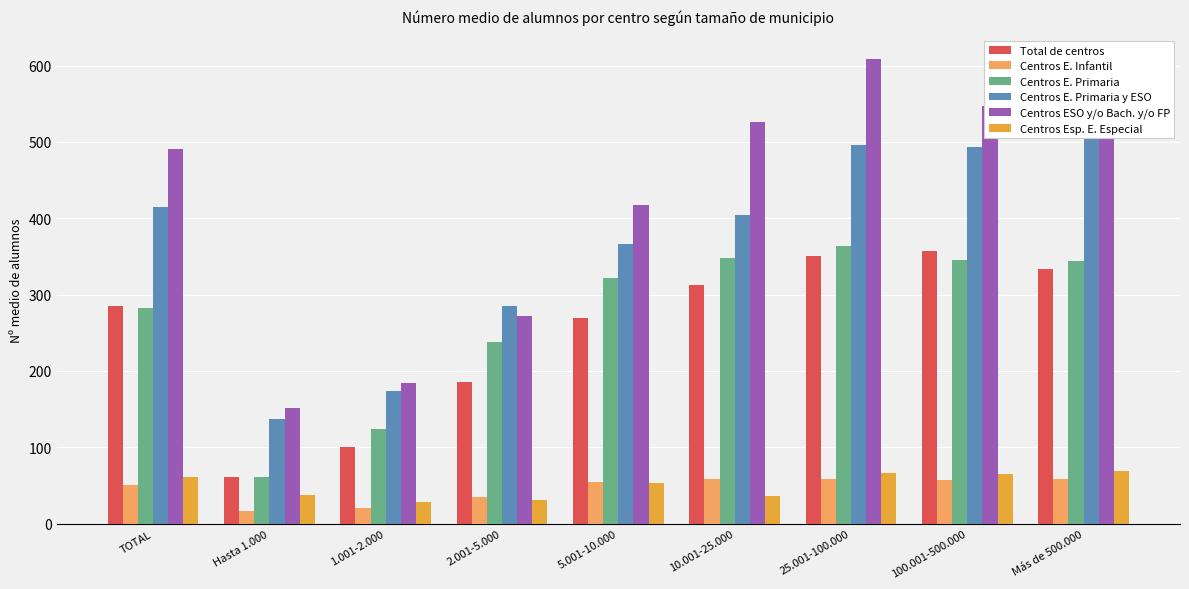

Reading left to right, extract all data points from this chart.

Total de centros: 285.1	60.5	101.0	185.2	269.4	313.2	350.6	356.8	333.8
Centros E. Infantil: 50.8	15.9	20.1	35.1	54.6	58.1	58.5	57.6	58.4
Centros E. Primaria: 282.8	60.6	123.6	237.4	322.4	348.4	363.5	345.9	344.3
Centros E. Primaria y ESO: 415.1	137.2	174.0	284.7	365.9	404.9	495.8	493.6	515.1
Centros ESO y/o Bach. y/o FP: 491.3	151.3	183.8	272.4	417.7	525.5	608.8	546.9	511.4
Centros Esp. E. Especial: 60.8	37.8	28.9	30.8	53.2	36.2	66.5	65.6	69.0